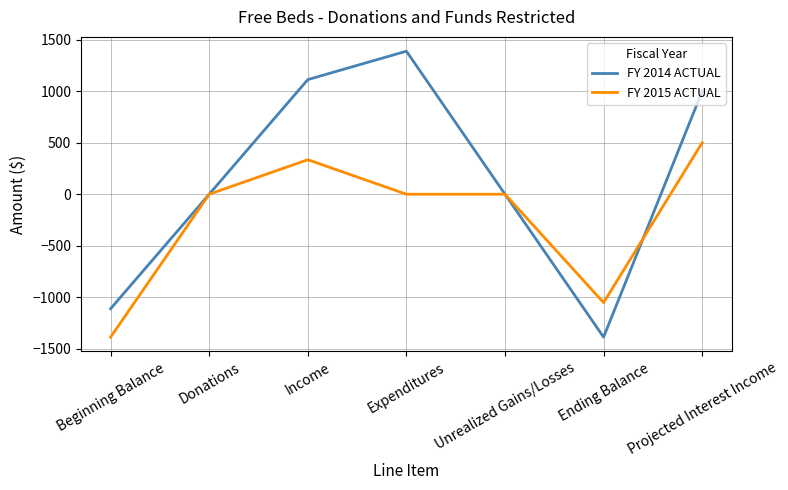

Which series has the largest total across all categories?

FY 2014 ACTUAL